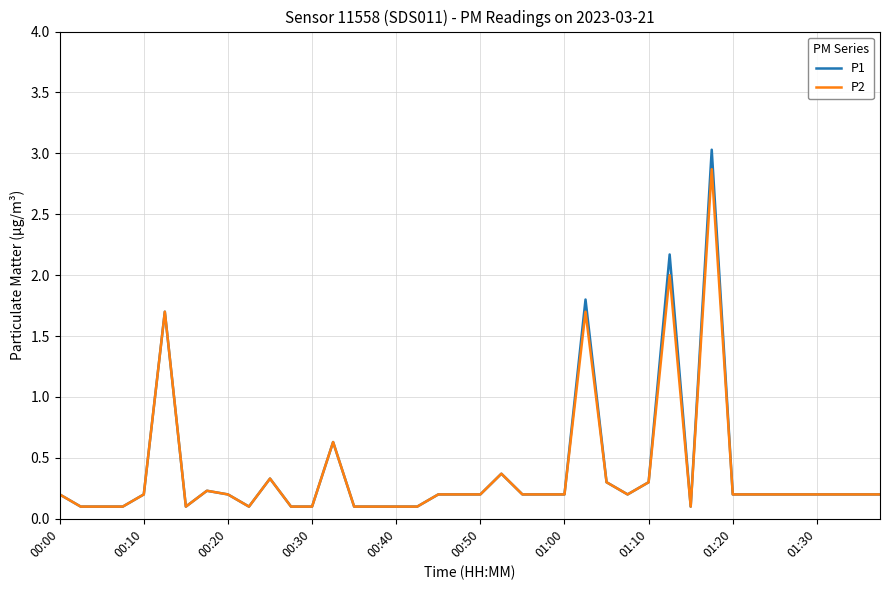

What is the maximum value for P2?

2.9